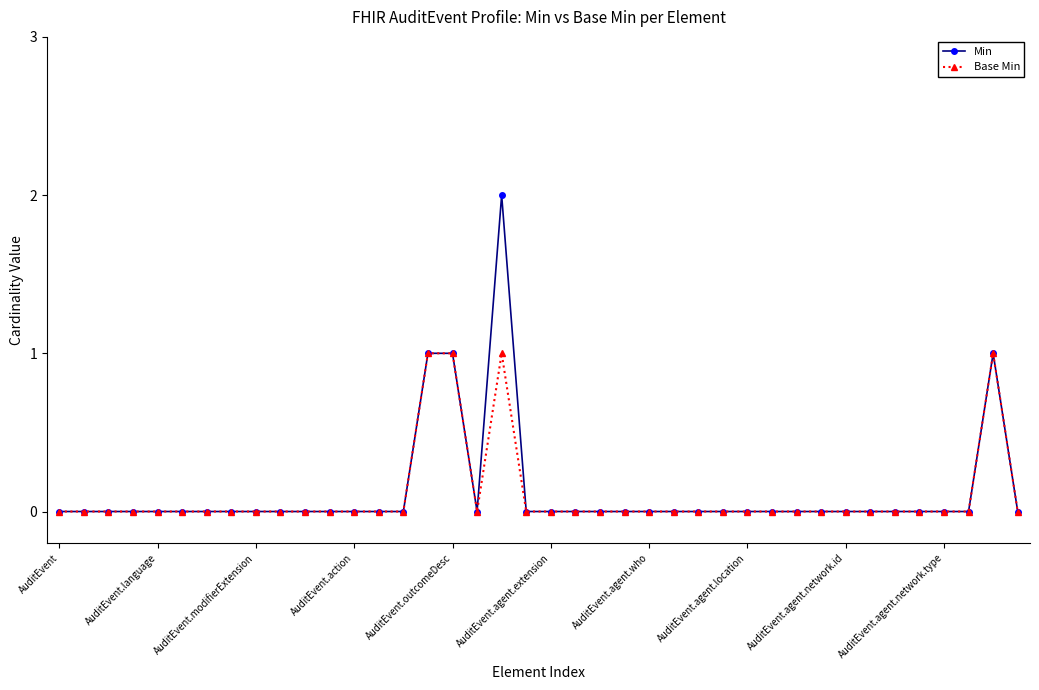

Rank the series by their average value, from lowest to highest.

Base Min, Min